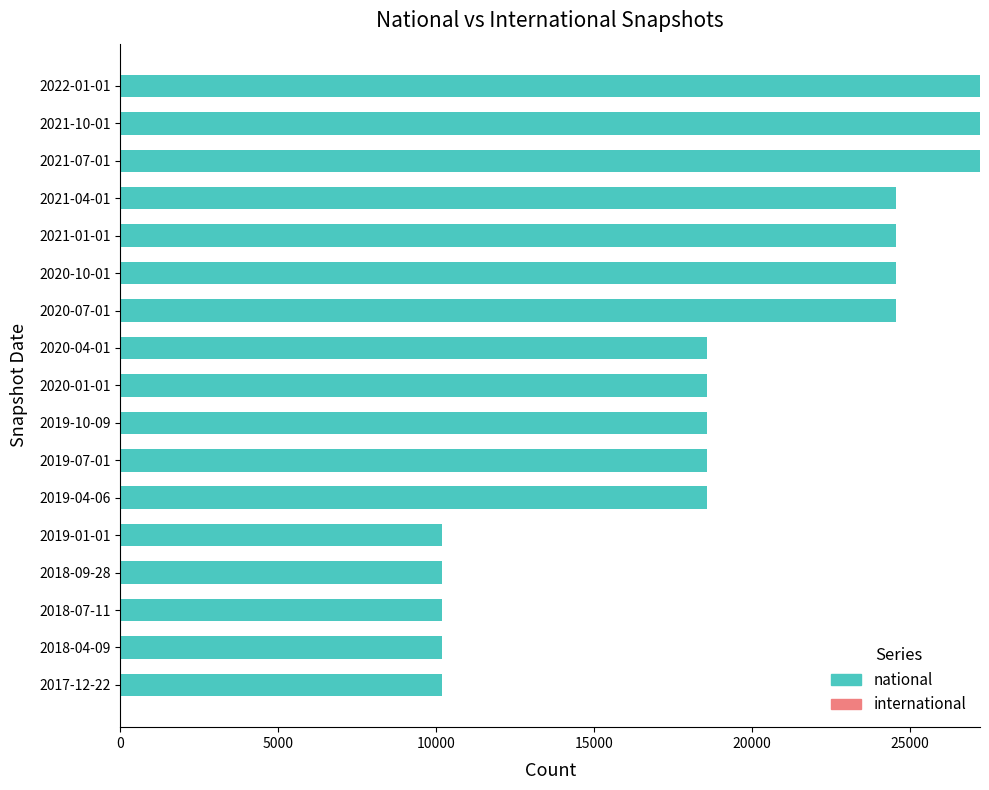

Which has a higher value, 2020-04-01 or 2022-01-01?

2022-01-01